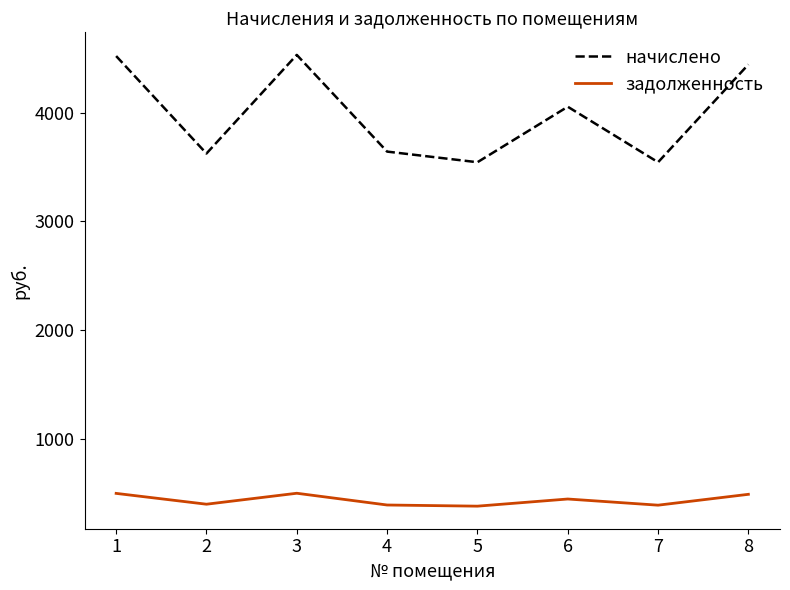

Where is the first local minimum for начислено?

2